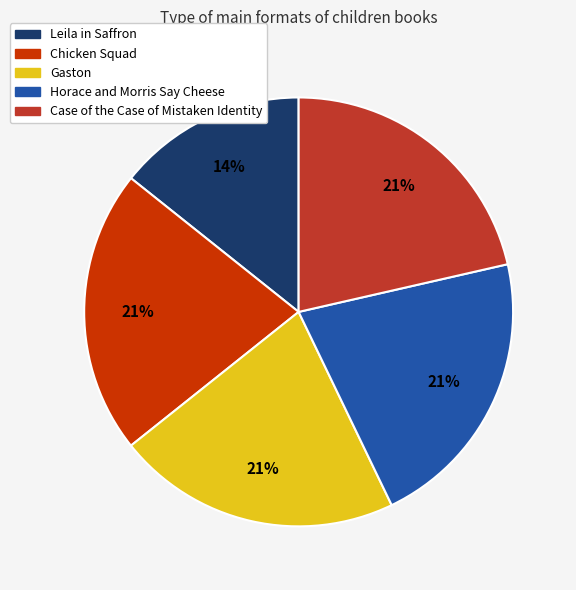

Does Gaston represent more than half of the total?

No